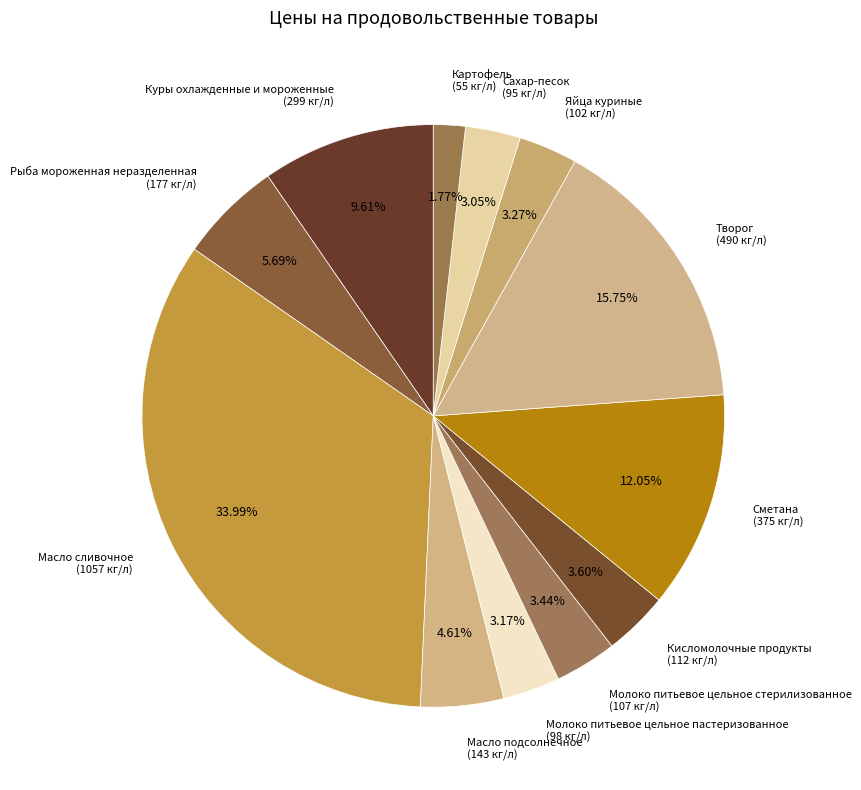

To the nearest percent, what percentage of the pie is Кисломолочные продукты?

4%